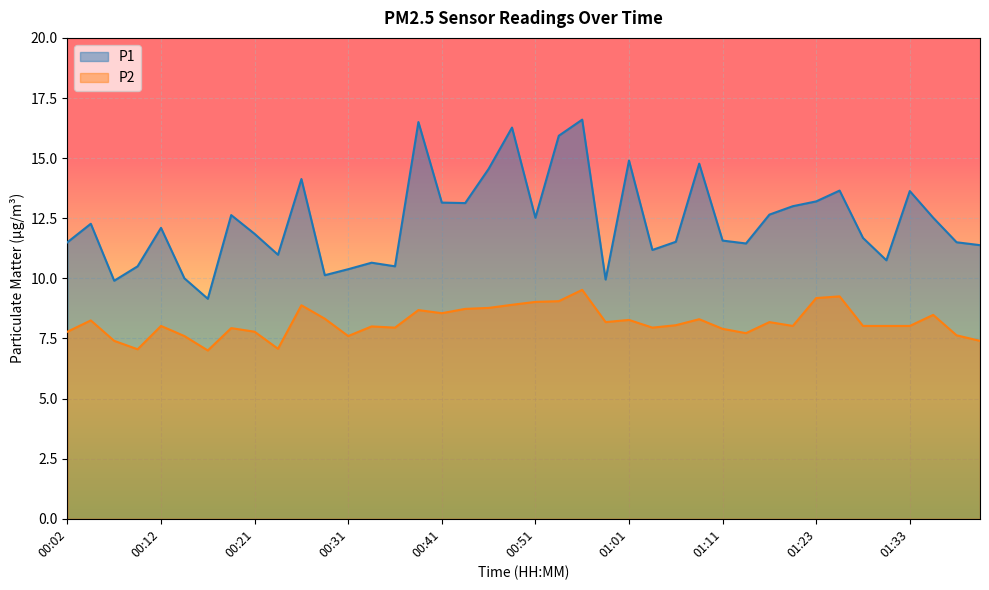

Which category has the lowest value in the P2 series?

00:17